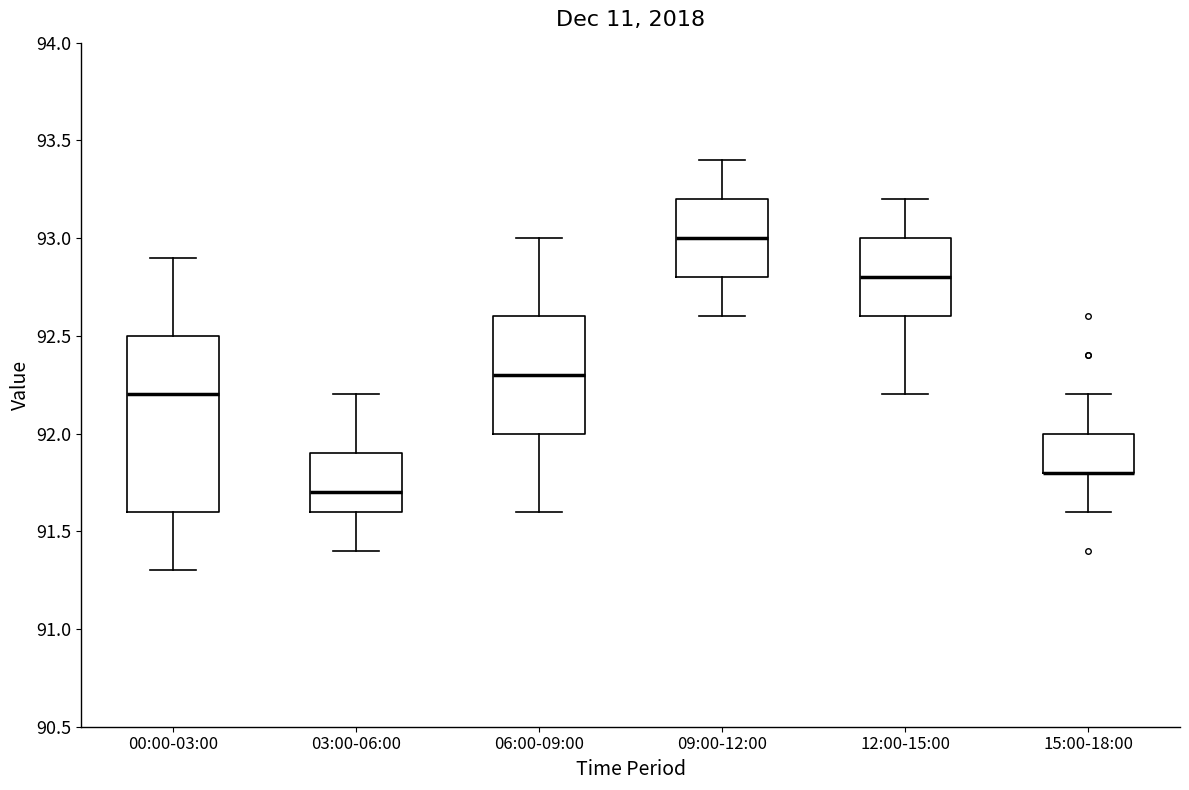

Reading left to right, read every box against the y-axis: the position of its median line, the range the box covers, and the ends of its whiskers. The values are not printed on the chart, so give them approximately, as read against the axis.

00:00-03:00: median 92.2, box 91.6 to 92.5, whiskers 91.3 to 92.9
03:00-06:00: median 91.7, box 91.6 to 91.9, whiskers 91.4 to 92.2
06:00-09:00: median 92.3, box 92.0 to 92.6, whiskers 91.6 to 93.0
09:00-12:00: median 93.0, box 92.8 to 93.2, whiskers 92.6 to 93.4
12:00-15:00: median 92.8, box 92.6 to 93.0, whiskers 92.2 to 93.2
15:00-18:00: median 91.8 (drawn on the box's lower edge), box 91.8 to 92.0, whiskers 91.6 to 92.2